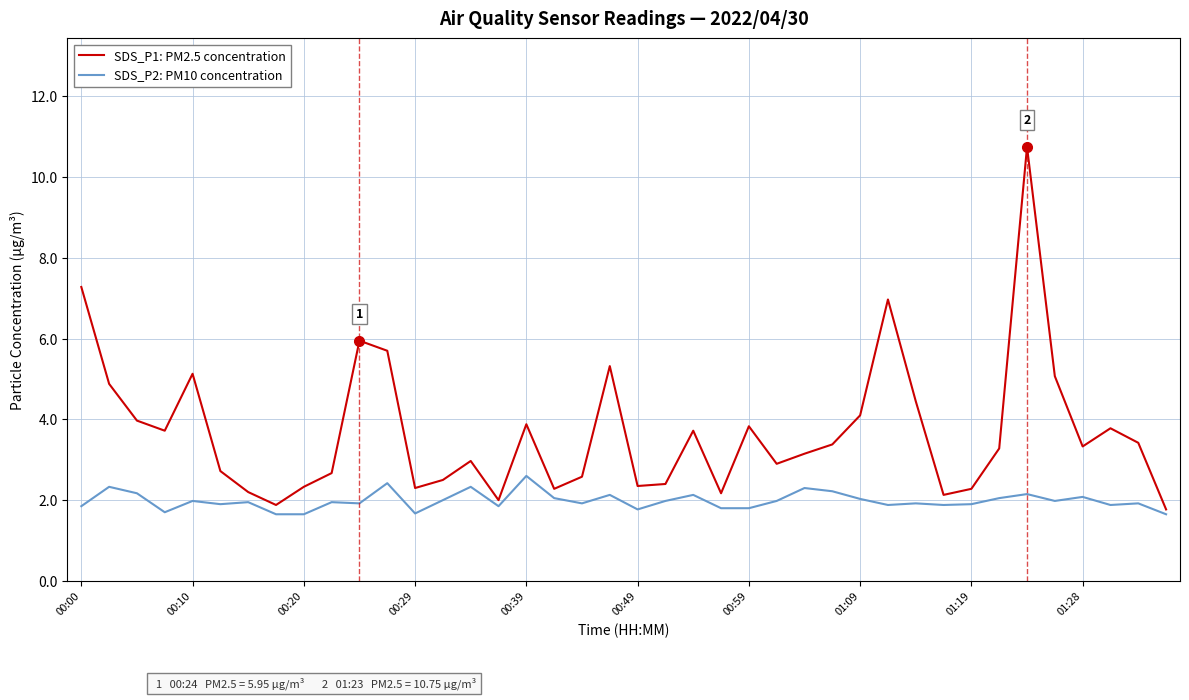

Is this an area chart (filled region under the line)?

No